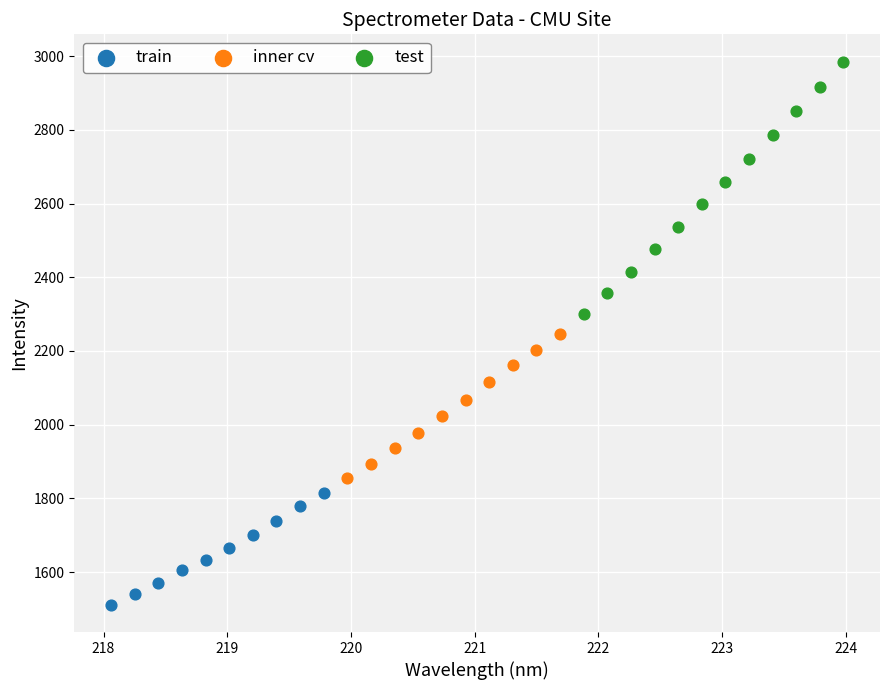

What are all the series names shown in the legend?

train, inner cv, test